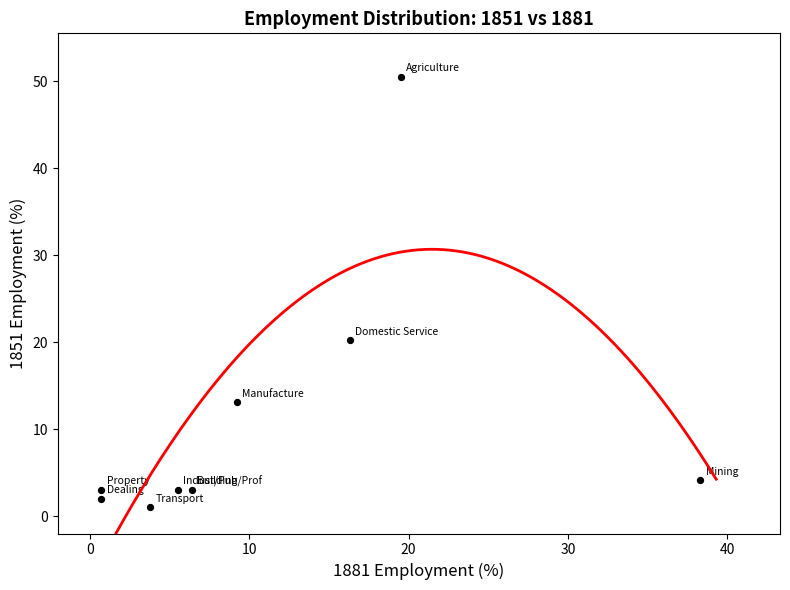

What Y value in the scatter plot is closest to 25?

20.2